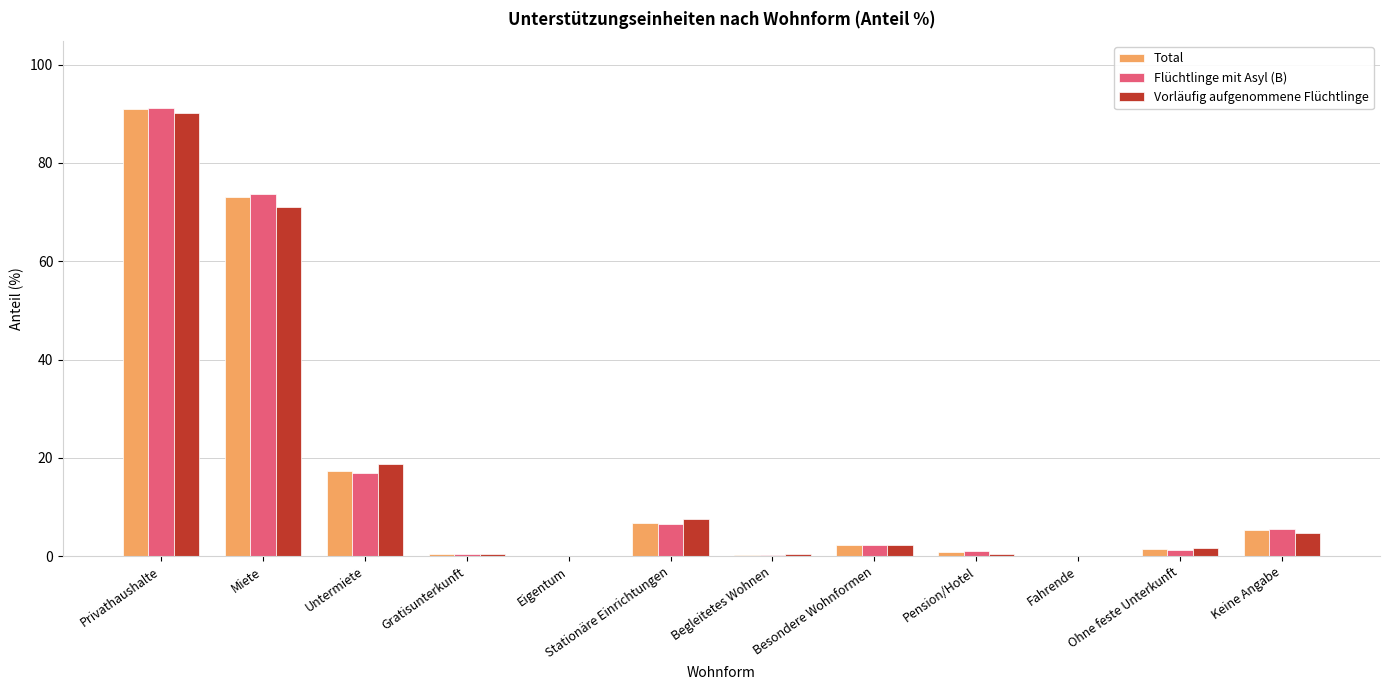

Is it true that Flüchtlinge mit Asyl (B) equals -50.9 at Eigentum?

False